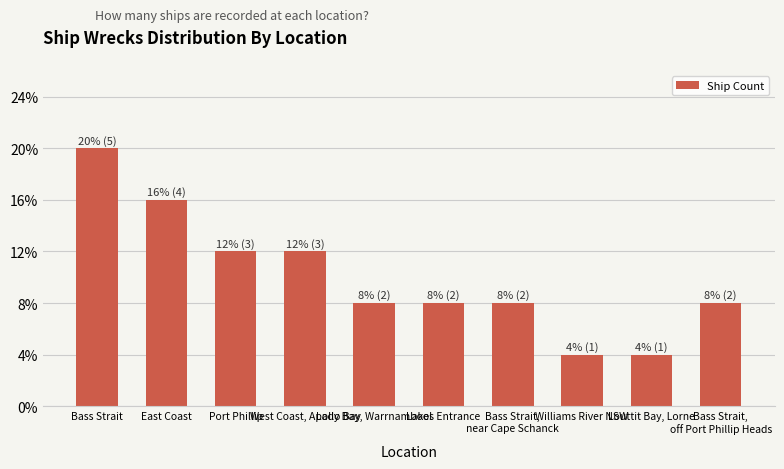

Are the bars horizontal?

No